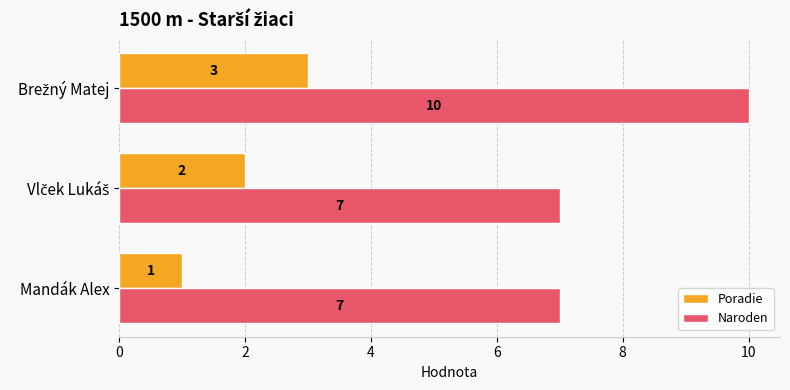

What is the difference between the highest and lowest values at Mandák Alex?

6